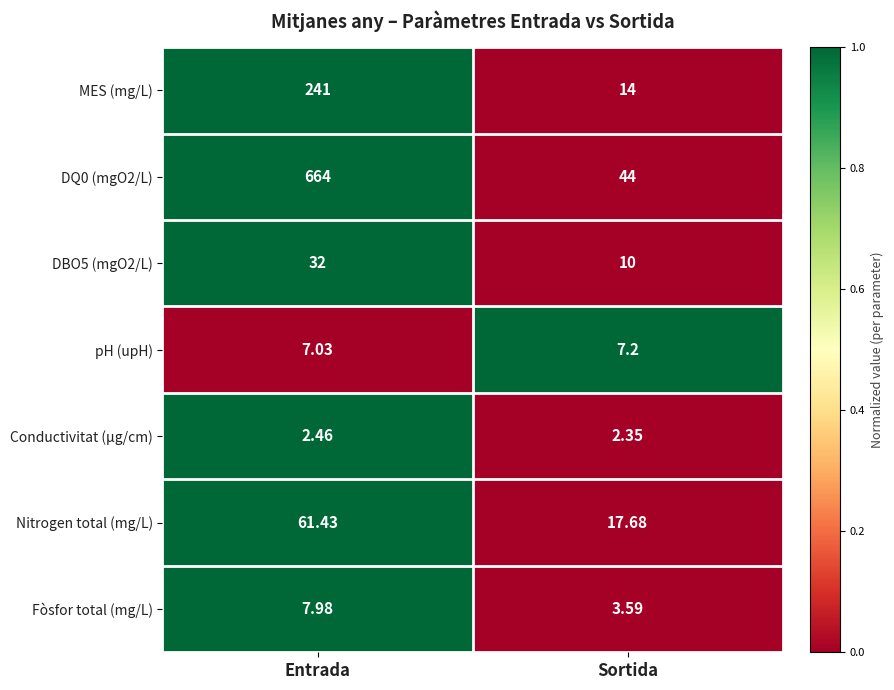

Is the value of DQ0 (mgO2/L) at Sortida greater than the value of DBO5 (mgO2/L) at Entrada?

Yes